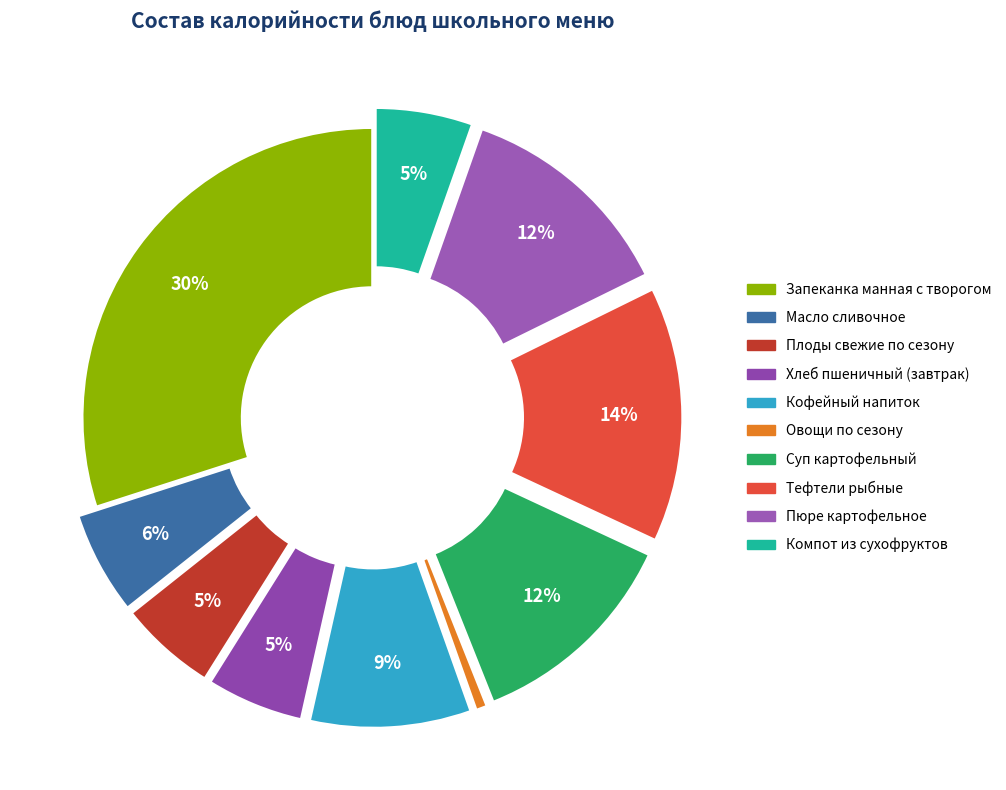

The Овощи по сезону slice represents 1% of the pie. True or false?

True